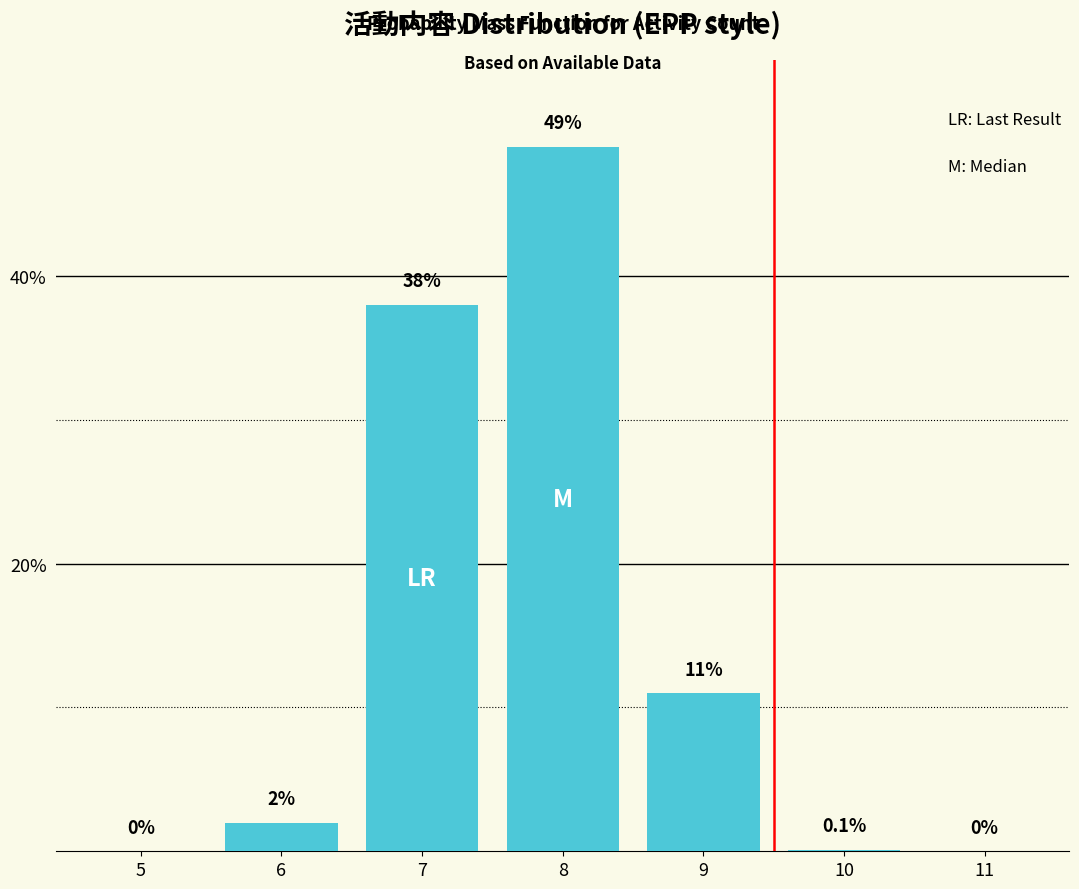

Reading left to right, transcribe all the data shown in this chart.

5=0.0	6=2.0	7=38.0	8=49.0	9=11.0	10=0.1	11=0.0